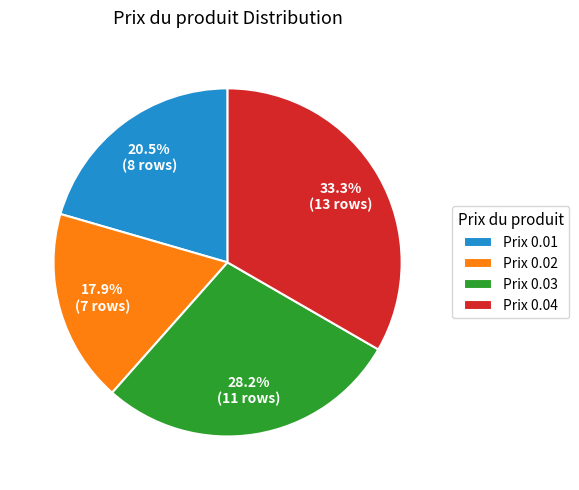

Which slice is the smallest?

Prix 0.02